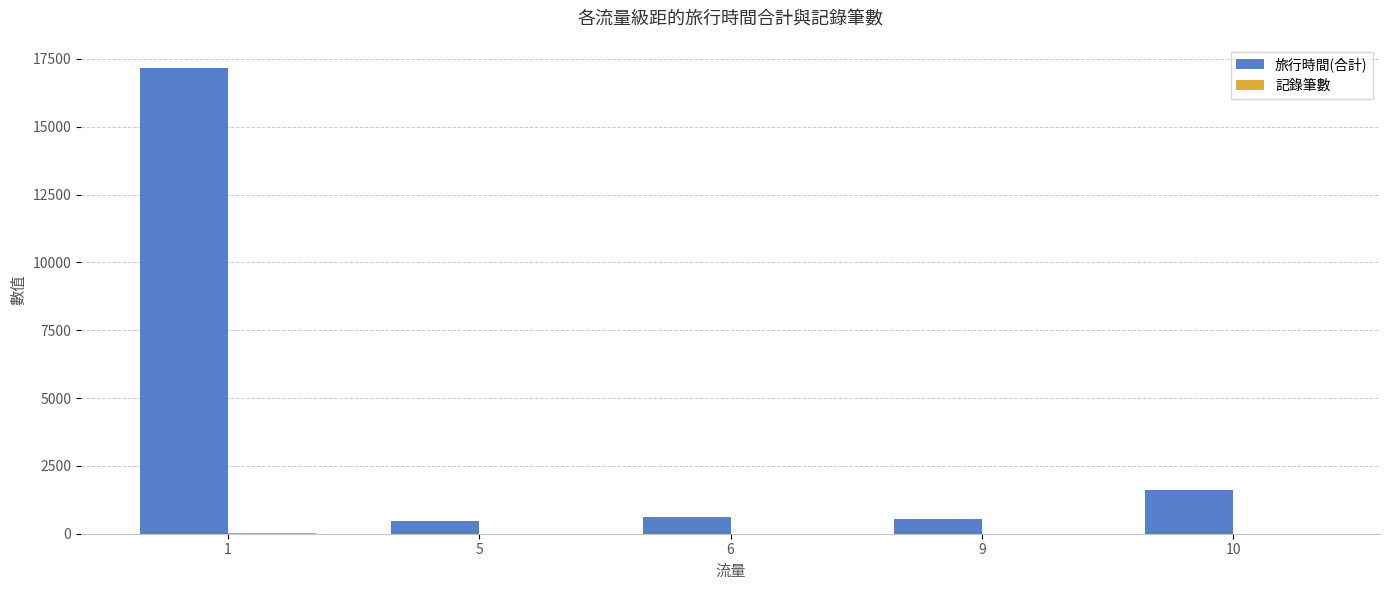

What is the sum of all 旅行時間(合計) values?

20405